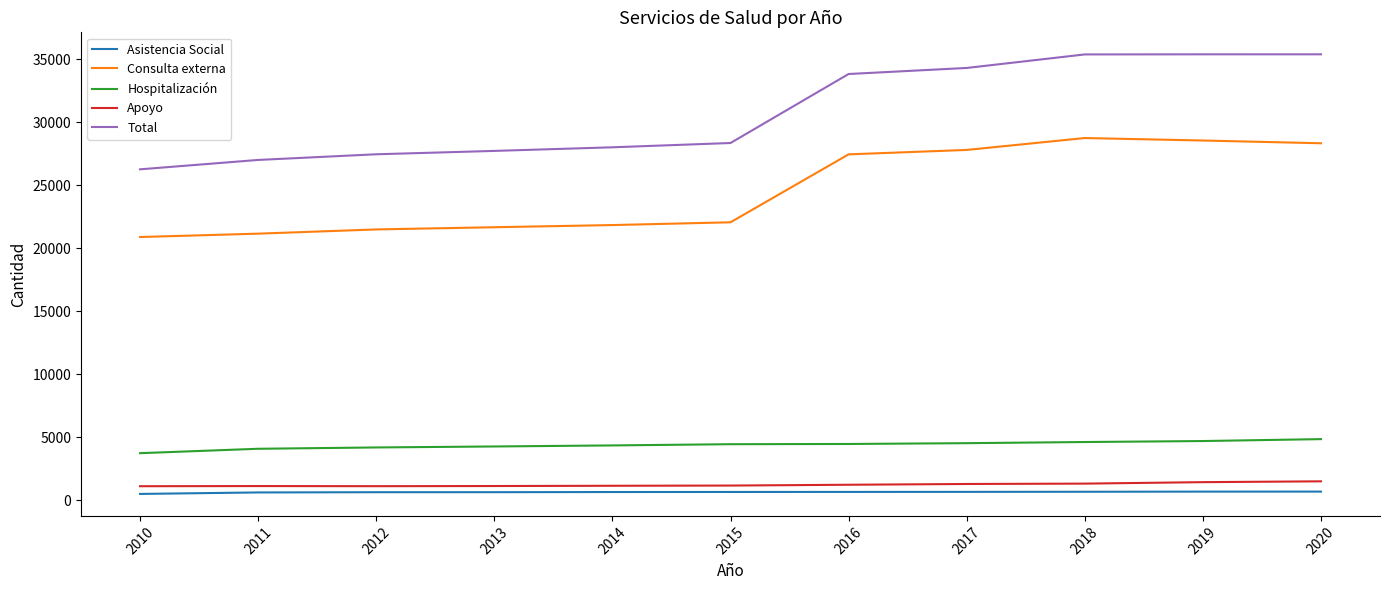

True or false: Asistencia Social and Consulta externa cross at least once.

False